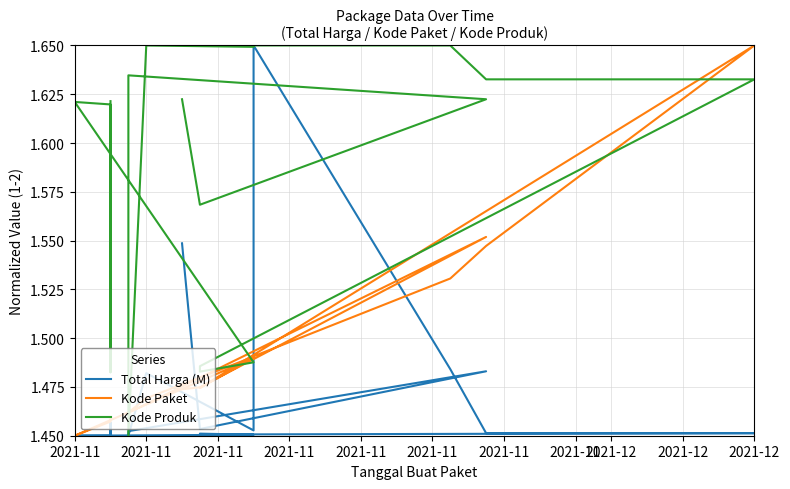

Where do Kode Paket and Kode Produk first cross each other?

2021-11 and 2021-11